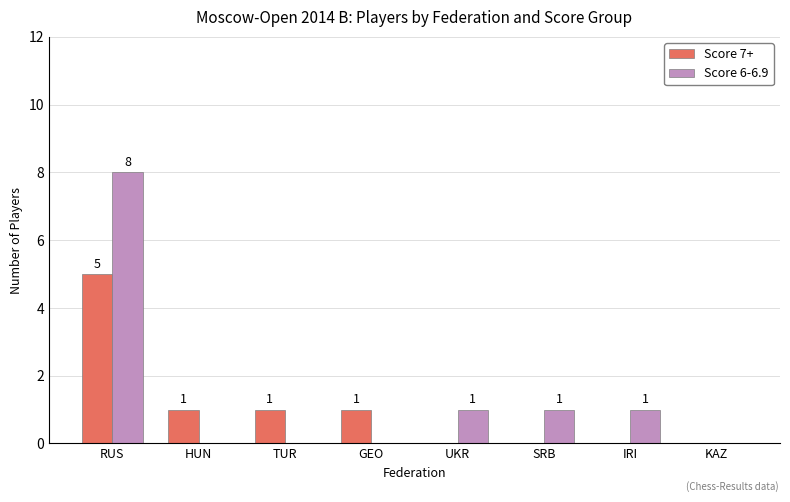

How many groups of bars are there?

8